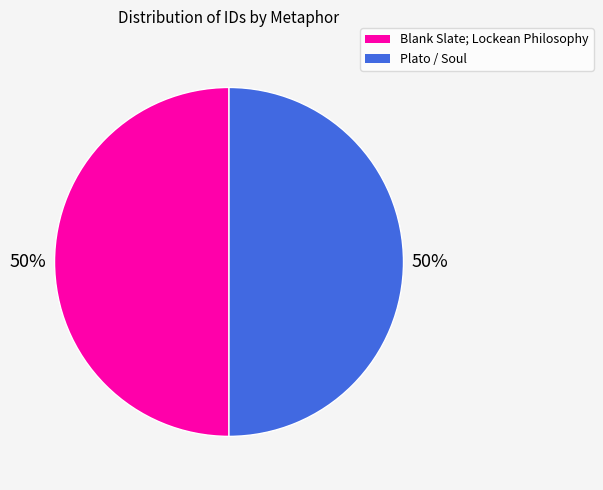

How many slices are in this pie chart?

2